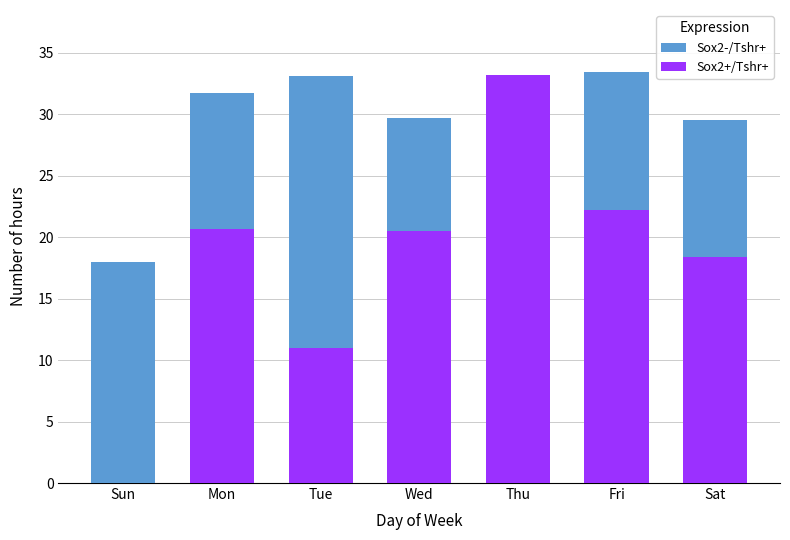

Count the number of categories in the chart.

7